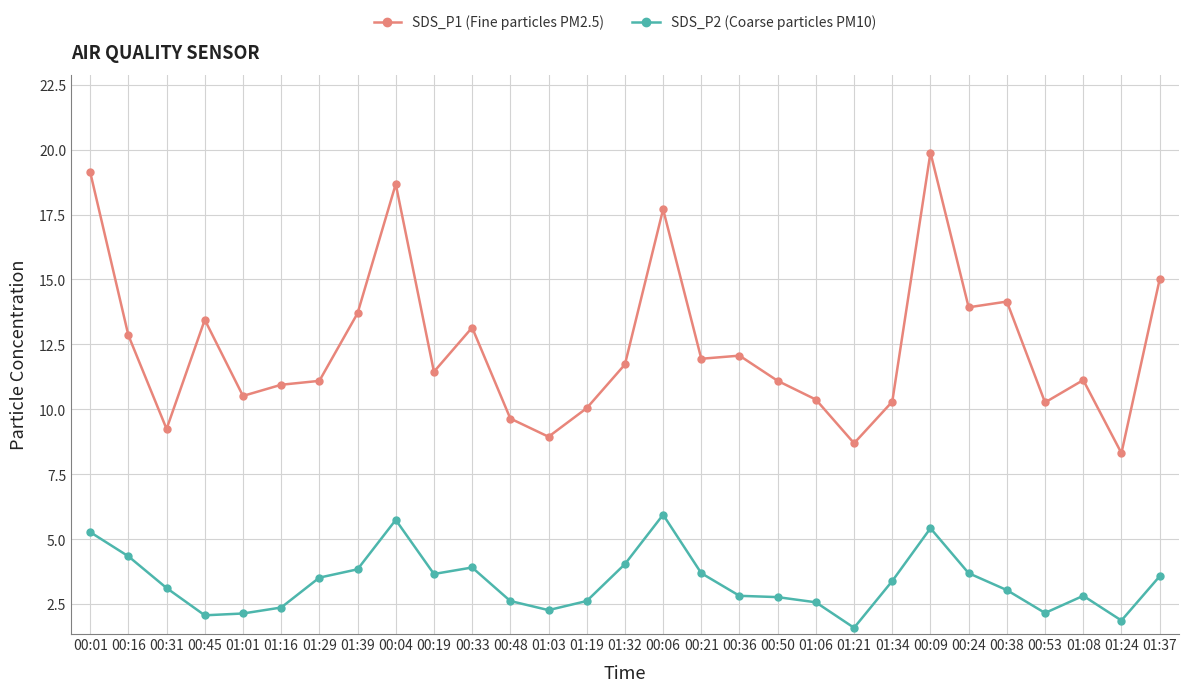

What position from the right is 01:32?

15